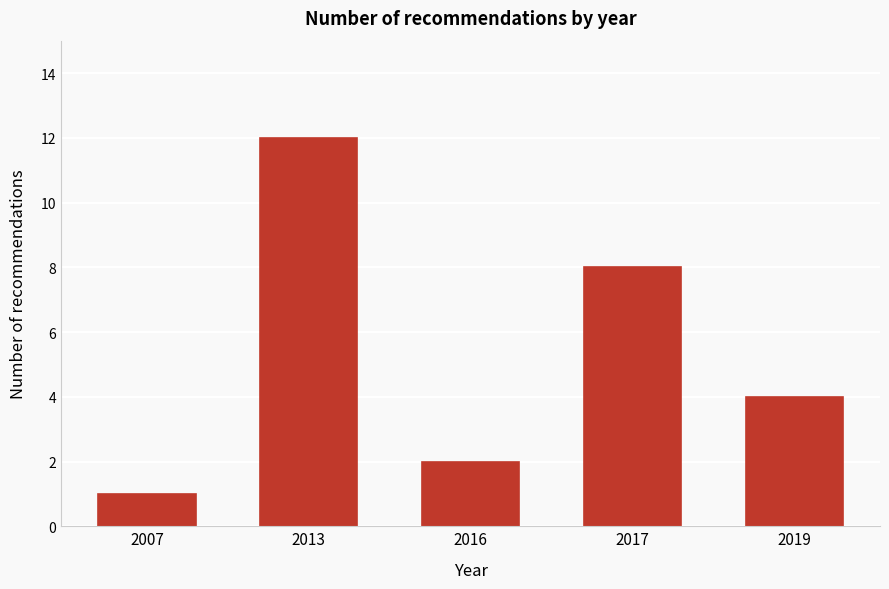

Reading right to left, list all the values displayed in this chart.

2019=4	2017=8	2016=2	2013=12	2007=1